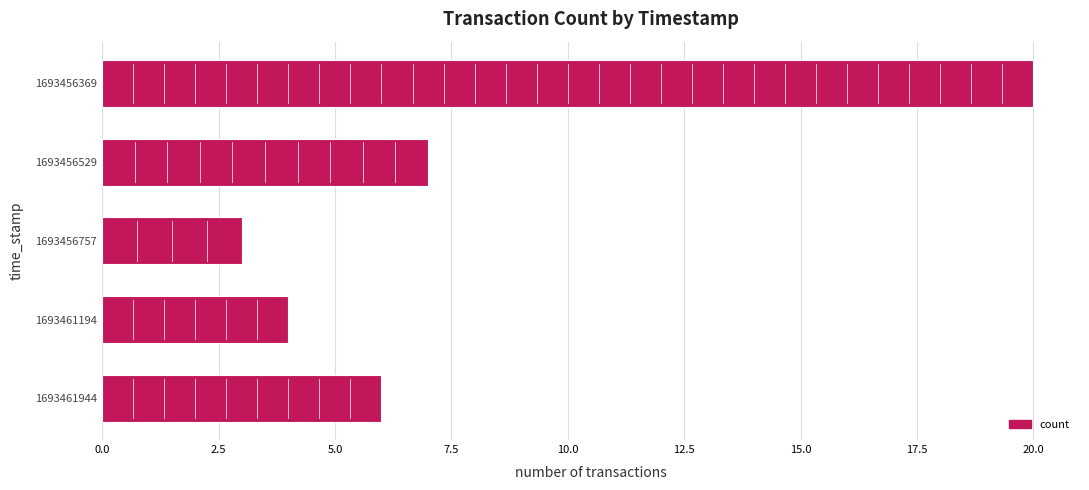

How many bars are there in total?

5